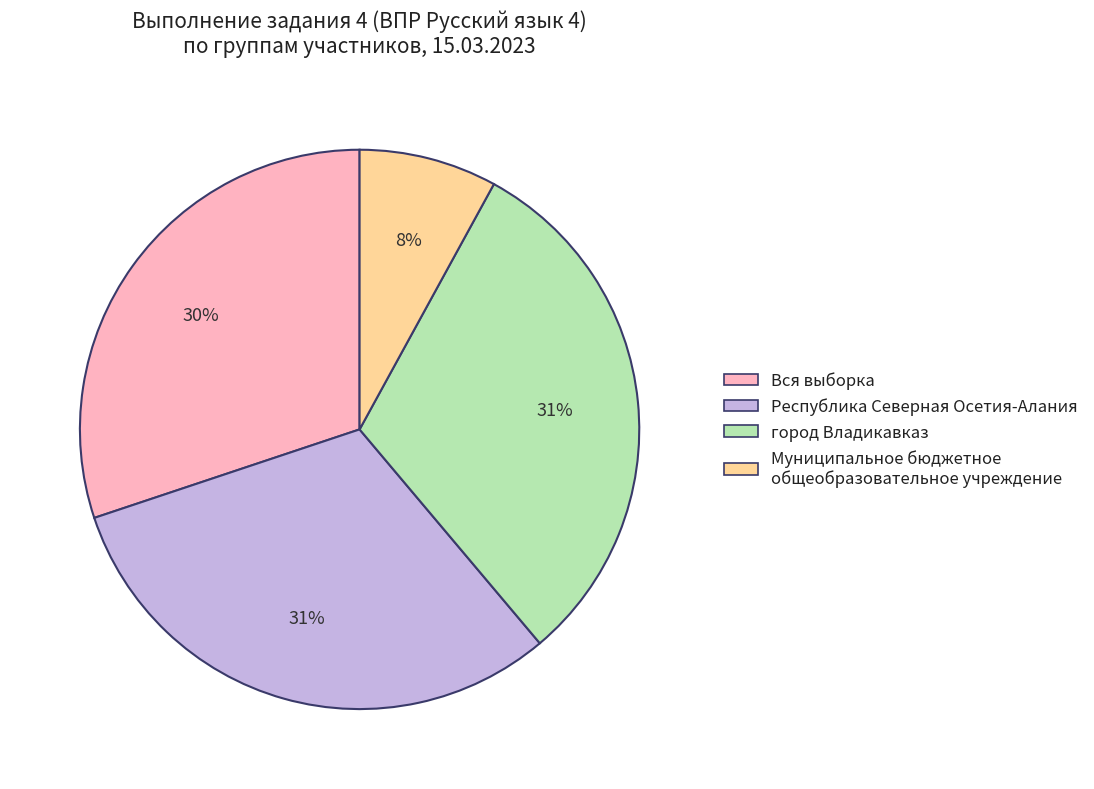

Is it true that Муниципальное бюджетное общеобразовательное учреждение is 8% of the pie?

True